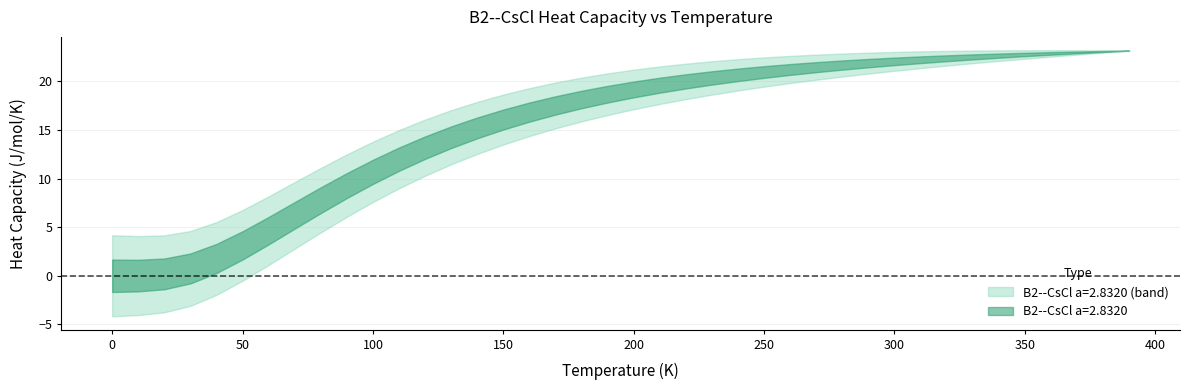

List the labels in order of value, largest first.

390, 380, 370, 360, 350, 340, 330, 320, 310, 300, 290, 280, 270, 260, 250, 240, 230, 220, 210, 200, 190, 180, 170, 160, 150, 140, 130, 120, 110, 100, 90, 80, 70, 60, 50, 40, 30, 20, 10, 0